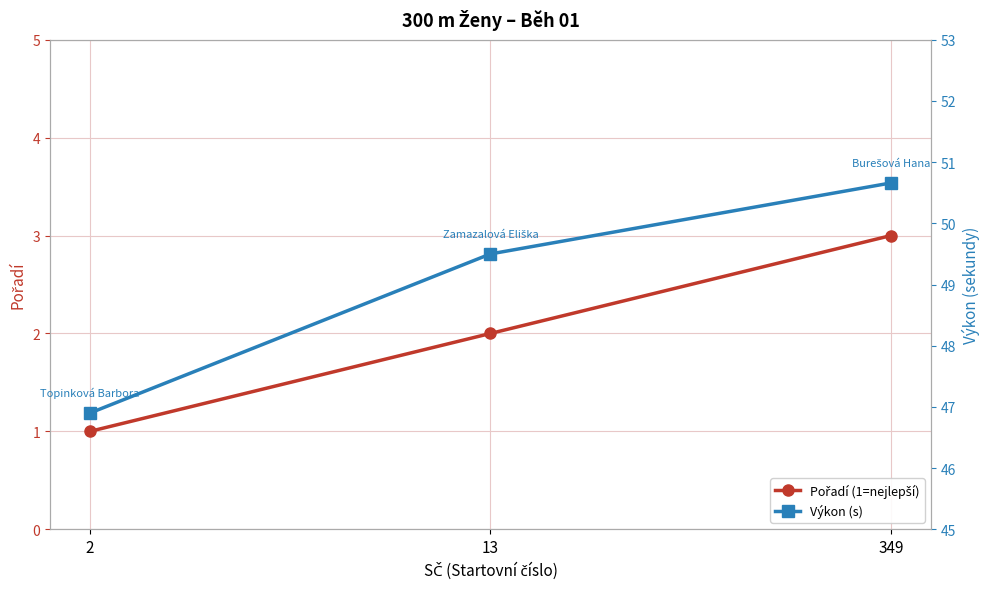

What are all the series names shown in the legend?

Pořadí (1=nejlepší), Výkon (s)